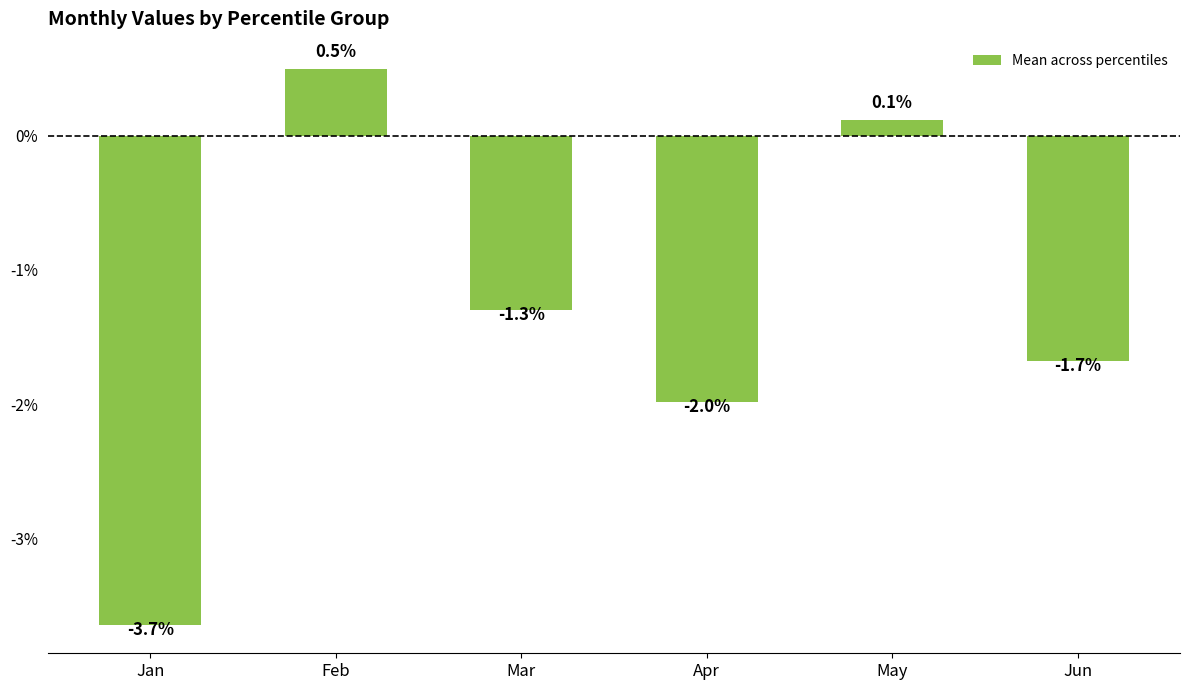

Rank the categories by value from lowest to highest.

Jan, Apr, Jun, Mar, May, Feb